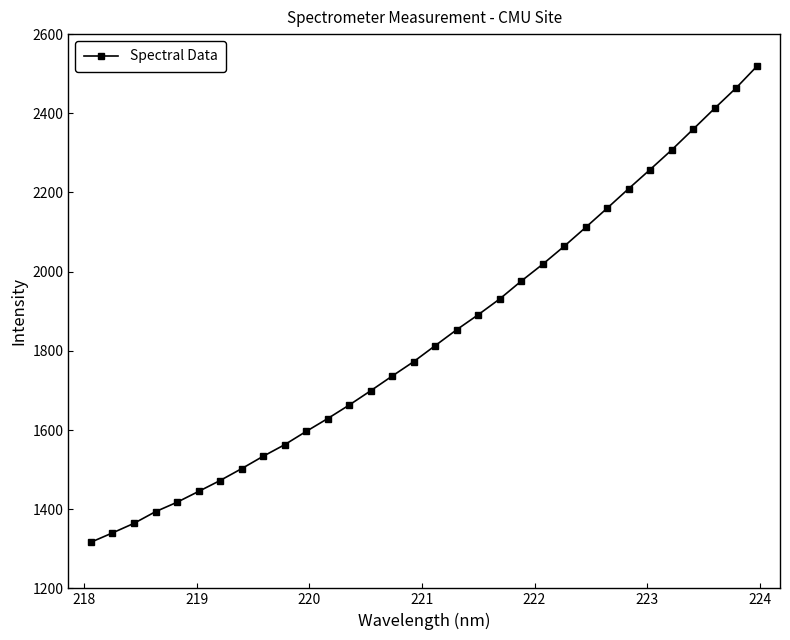

What is the value of the 32nd point from the left?

2520.3